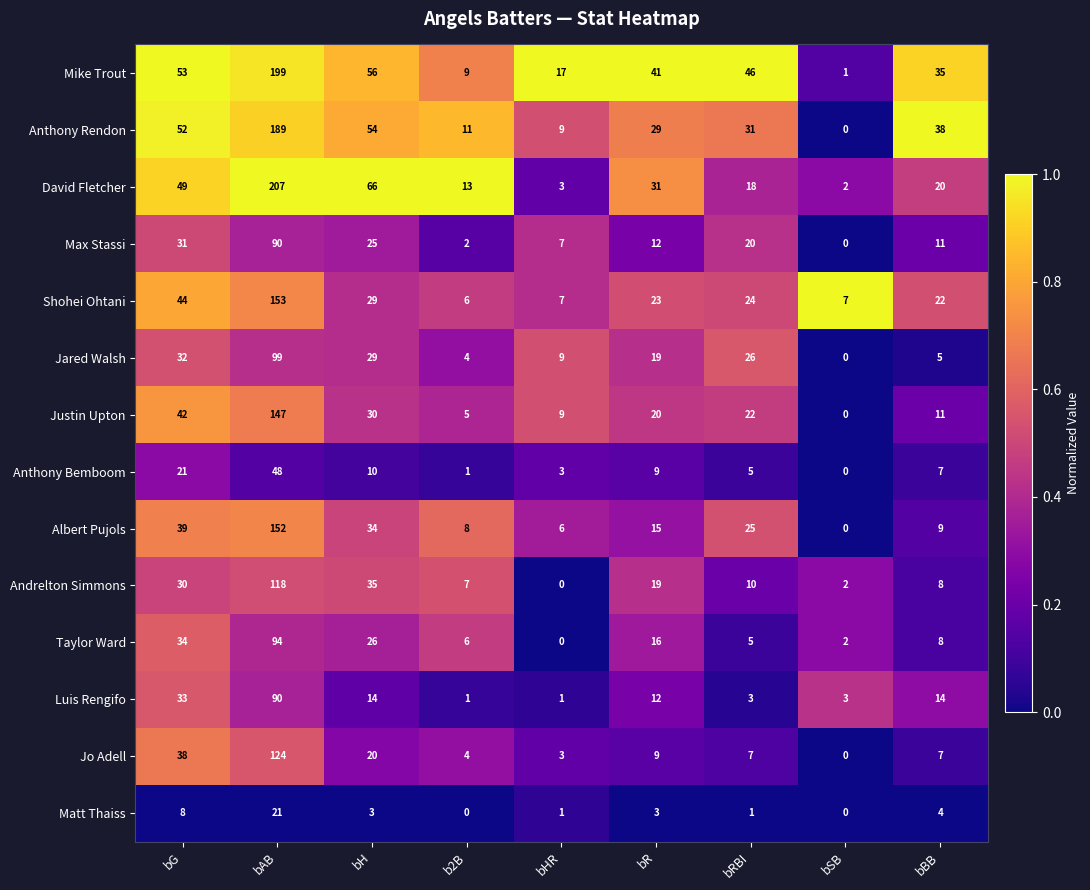

What is the sum of all Anthony Bemboom values?

104